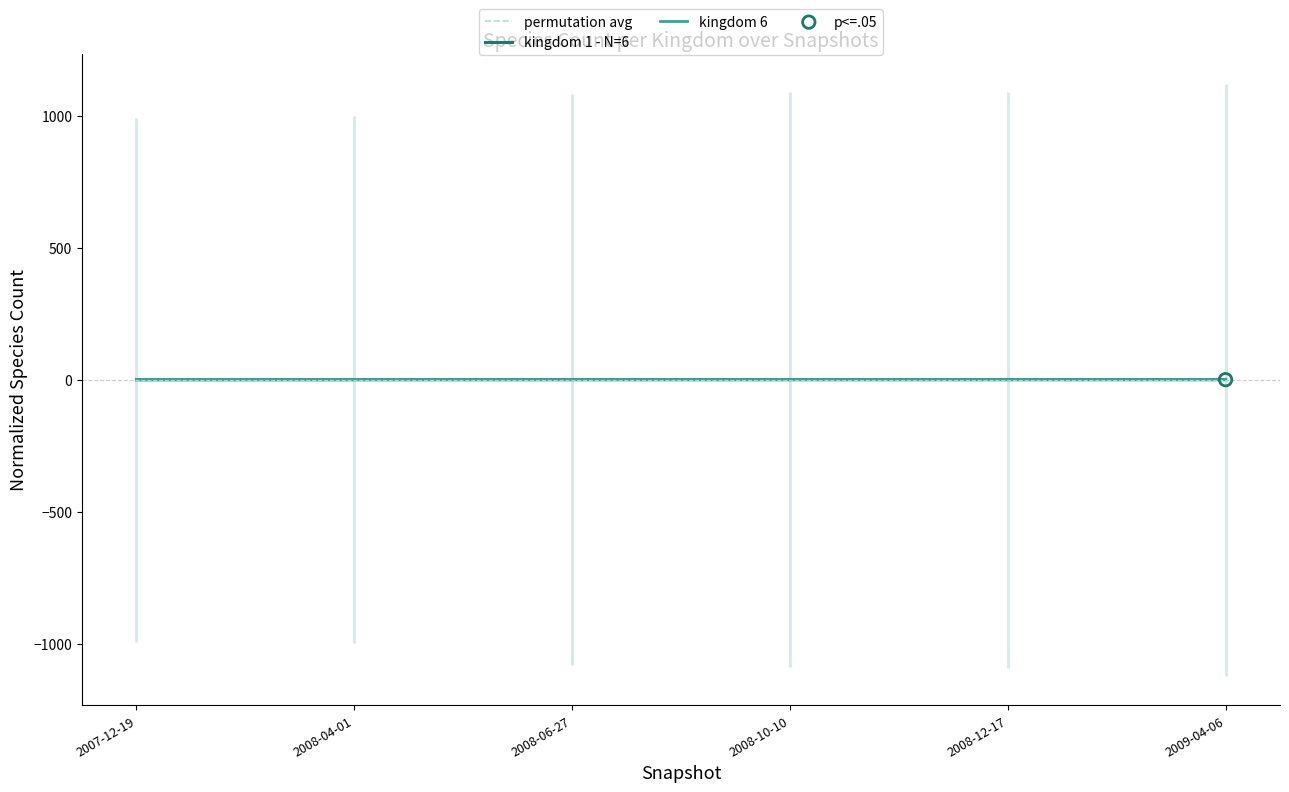

Which series reaches the maximum Y coordinate?

kingdom 1 - N=6